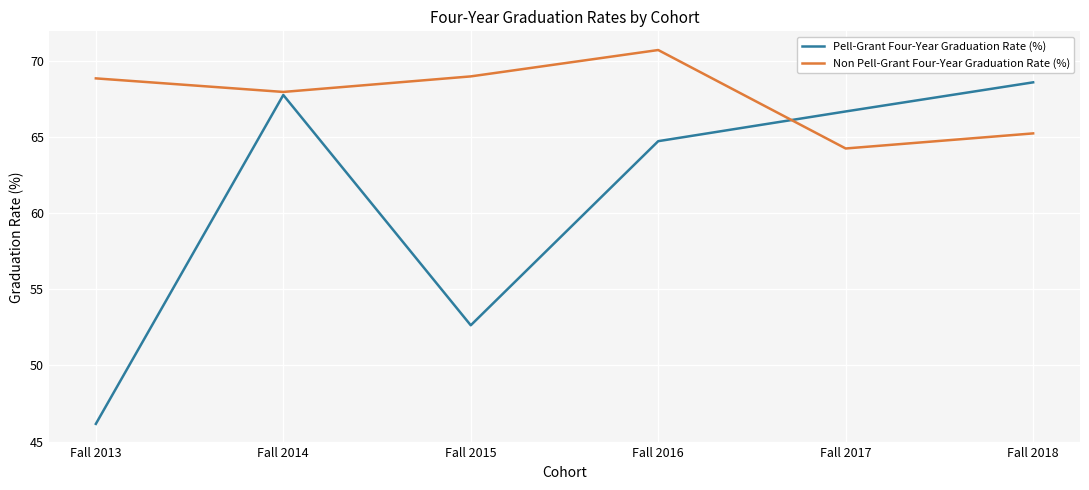

What are all the series names shown in the legend?

Pell-Grant Four-Year Graduation Rate (%), Non Pell-Grant Four-Year Graduation Rate (%)